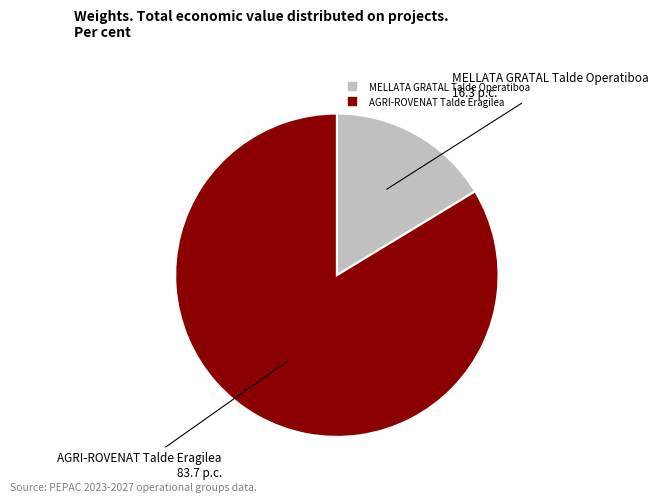

Is it true that AGRI-ROVENAT Talde Eragilea is 76% of the pie?

False